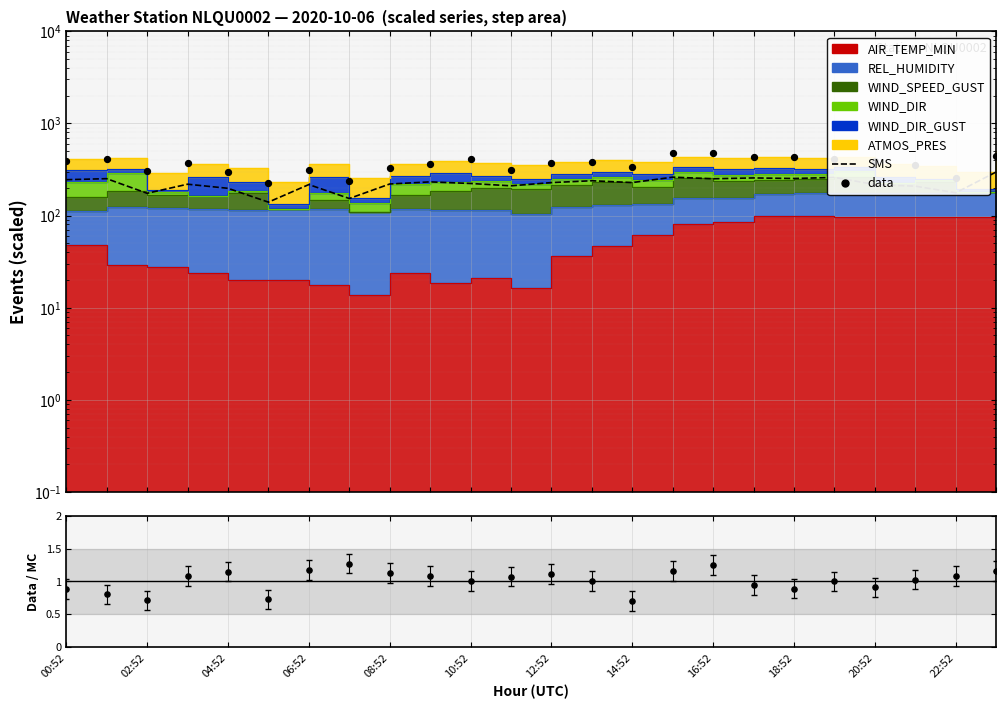

Which series has the largest total across all categories?

data